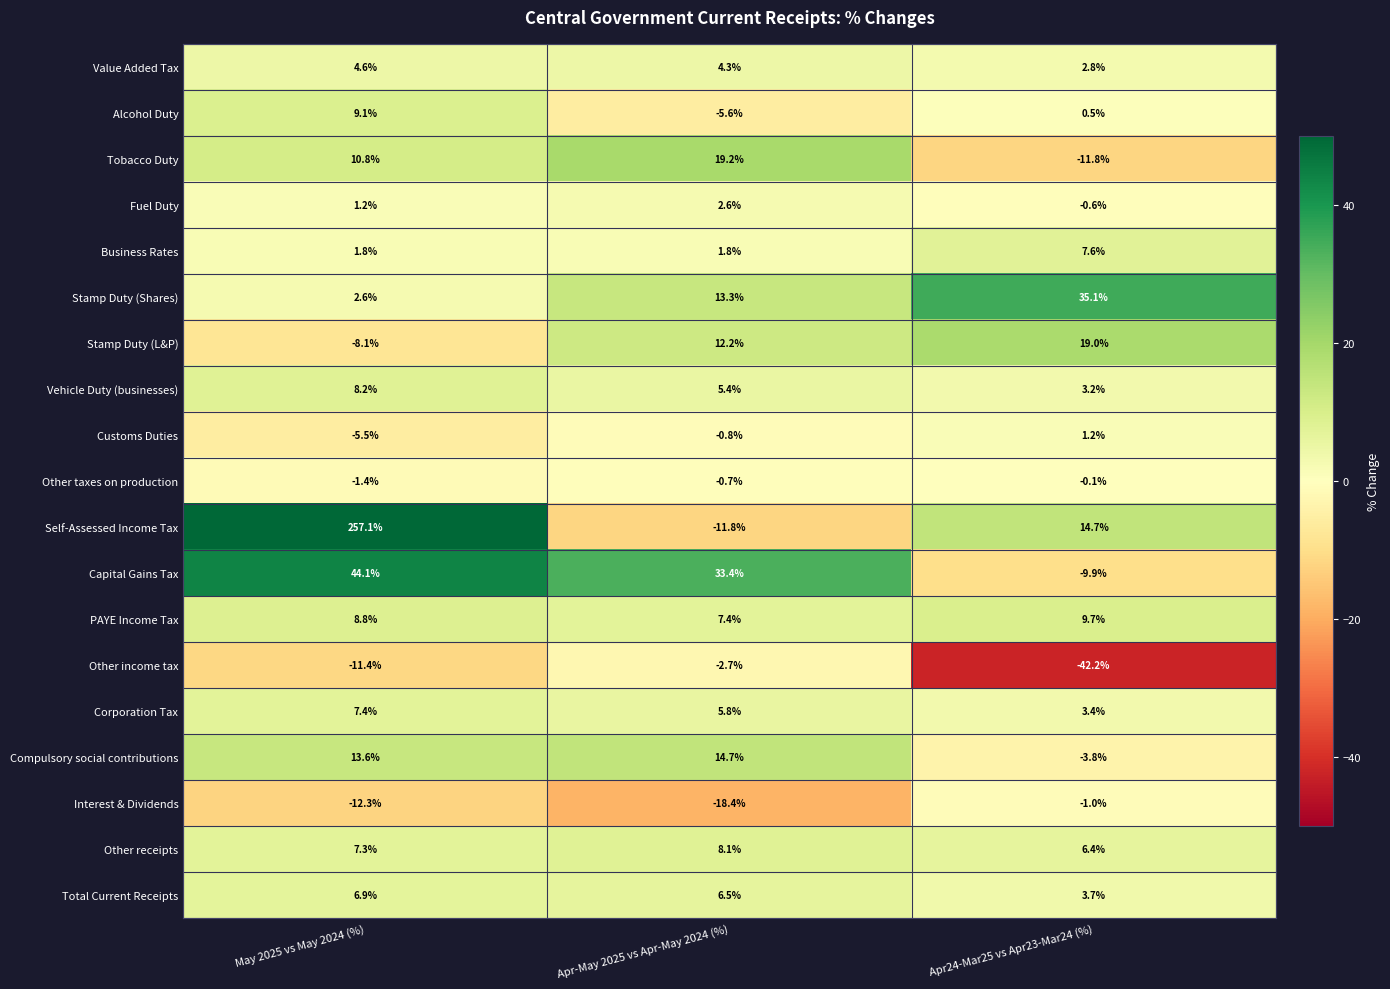

What is the approximate value of Stamp Duty (Shares) at Apr-May 2025 vs Apr-May 2024 (%)?

13.3